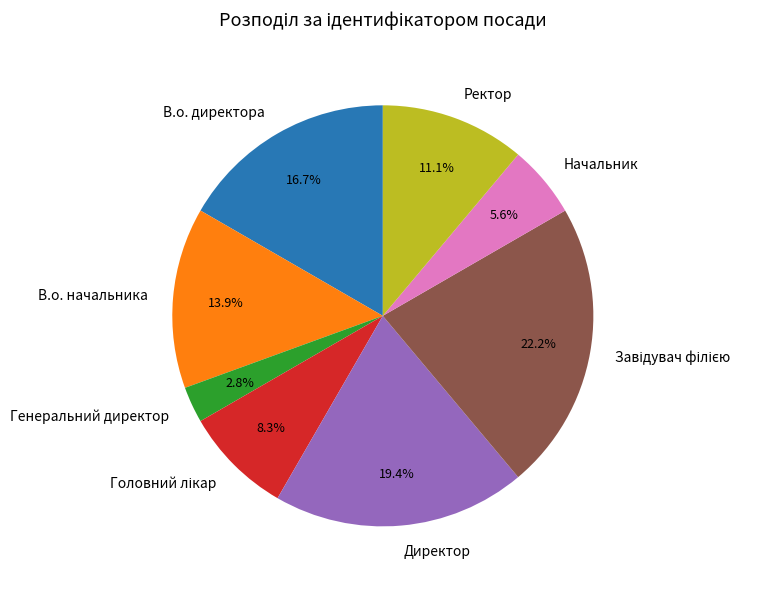

How many segments does this pie chart have?

8